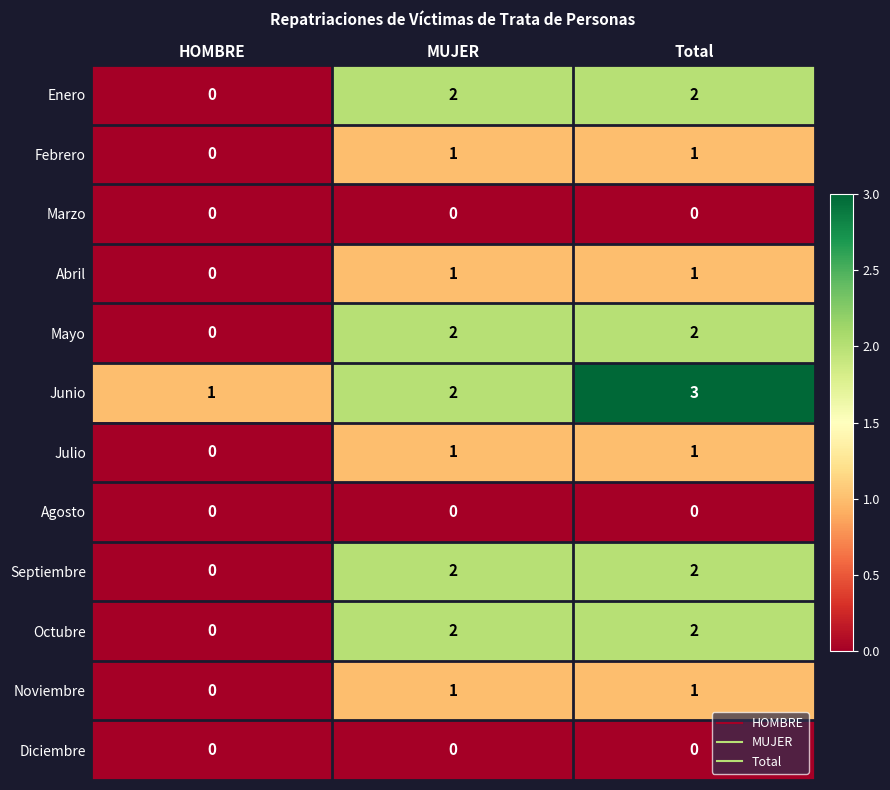

At how many categories does at least one series exceed 0?

3